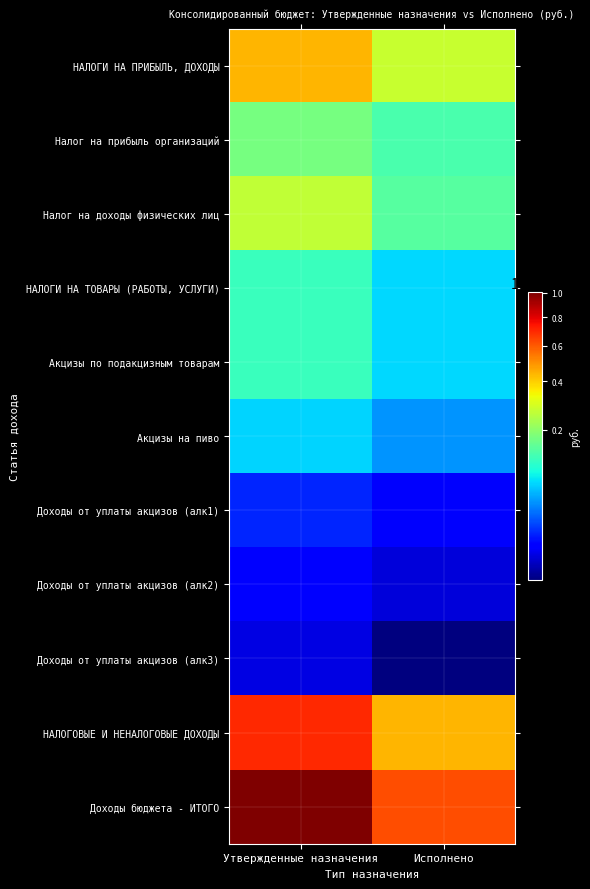

Reading right to left, extract all data points from this chart.

НАЛОГИ НА ПРИБЫЛЬ, ДОХОДЫ: Исполнено=27305498854.1	Утвержденные назначения=43778400680.0
Налог на прибыль организаций: Исполнено=13180262171.6	Утвержденные назначения=17376779157.0
Налог на доходы физических лиц: Исполнено=14125236682.5	Утвержденные назначения=26401621523.0
НАЛОГИ НА ТОВАРЫ (РАБОТЫ, УСЛУГИ): Исполнено=6915930578.6	Утвержденные назначения=11674881903.1
Акцизы по подакцизным товарам: Исполнено=6915930578.6	Утвержденные назначения=11674881903.1
Акцизы на пиво: Исполнено=4041766702.2	Утвержденные назначения=6765720930.0
Доходы от уплаты акцизов (алк1): Исполнено=633574633.3	Утвержденные назначения=1264302795.8
Доходы от уплаты акцизов (алк2): Исполнено=405173477.8	Утвержденные назначения=814454610.9
Доходы от уплаты акцизов (алк3): Исполнено=228401155.5	Утвержденные назначения=449848184.9
НАЛОГОВЫЕ И НЕНАЛОГОВЫЕ ДОХОДЫ: Исполнено=43648105923.8	Утвержденные назначения=70024220297.4
Доходы бюджета - ИТОГО: Исполнено=62088806726.8	Утвержденные назначения=100409939721.1